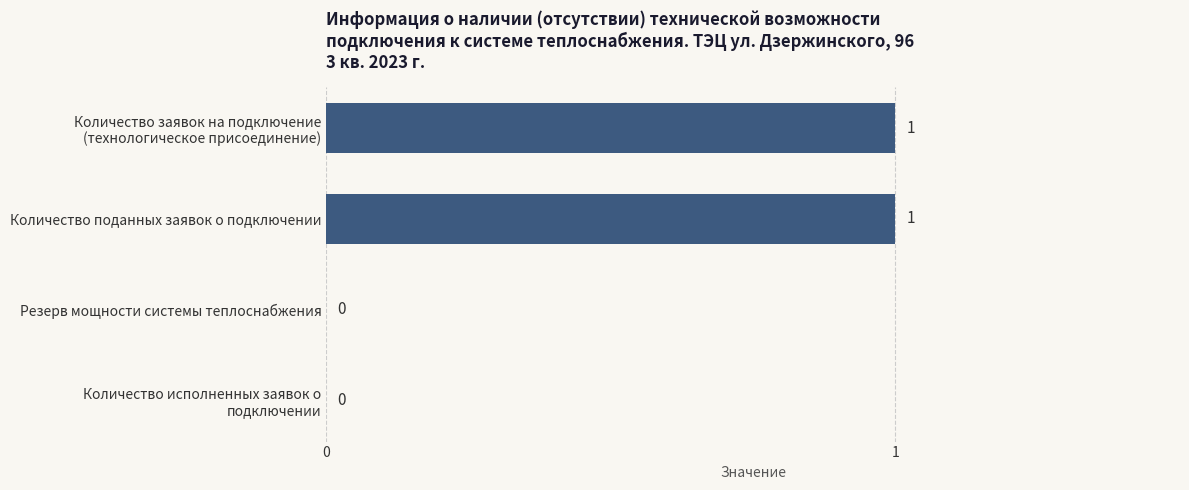

How many values are between 0 and 1?

4